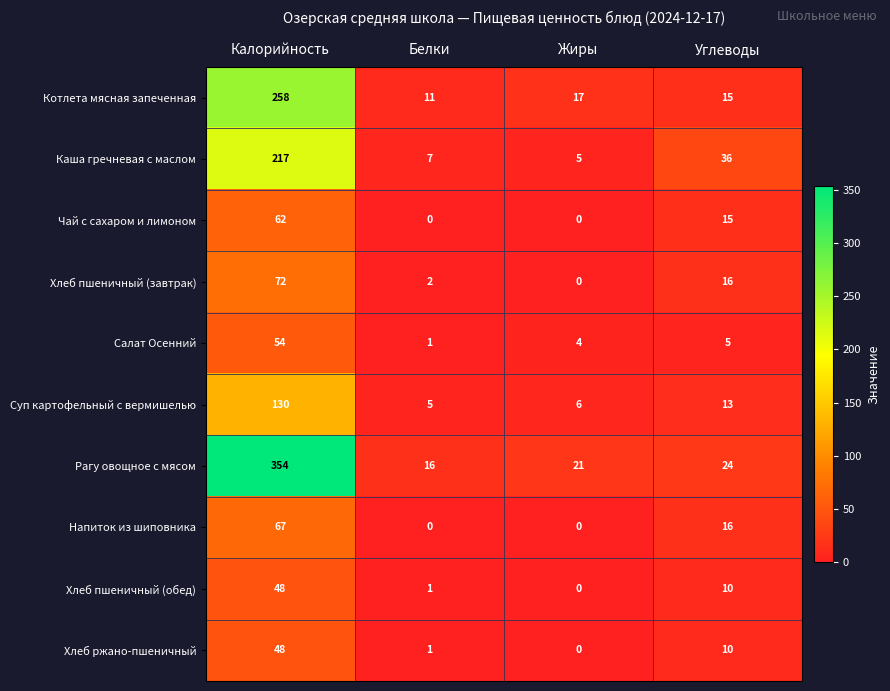

At how many categories does at least one series exceed 156?

1